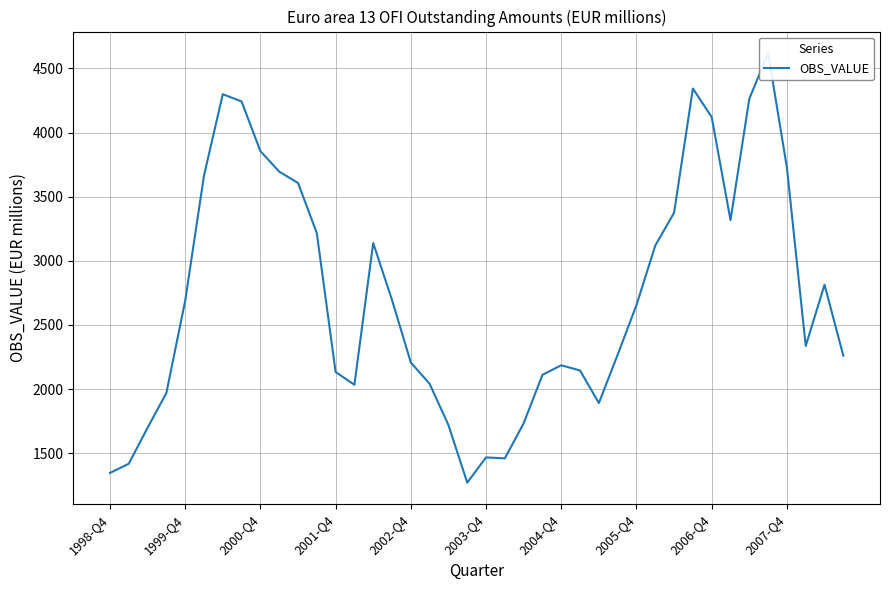

What is the greatest value displayed?

4620.0